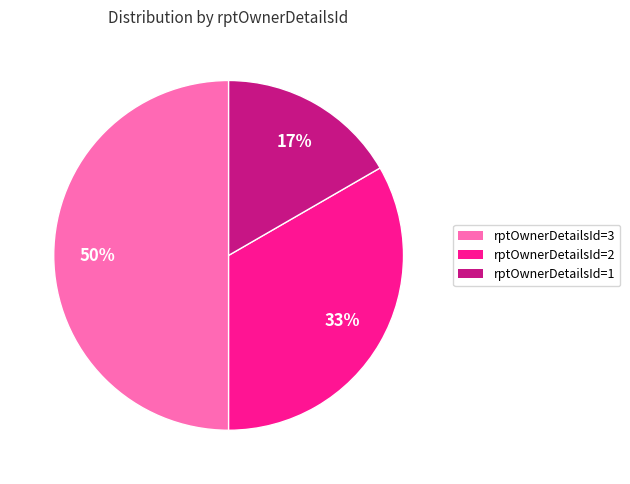

To the nearest percent, what is the average slice percentage?

33%